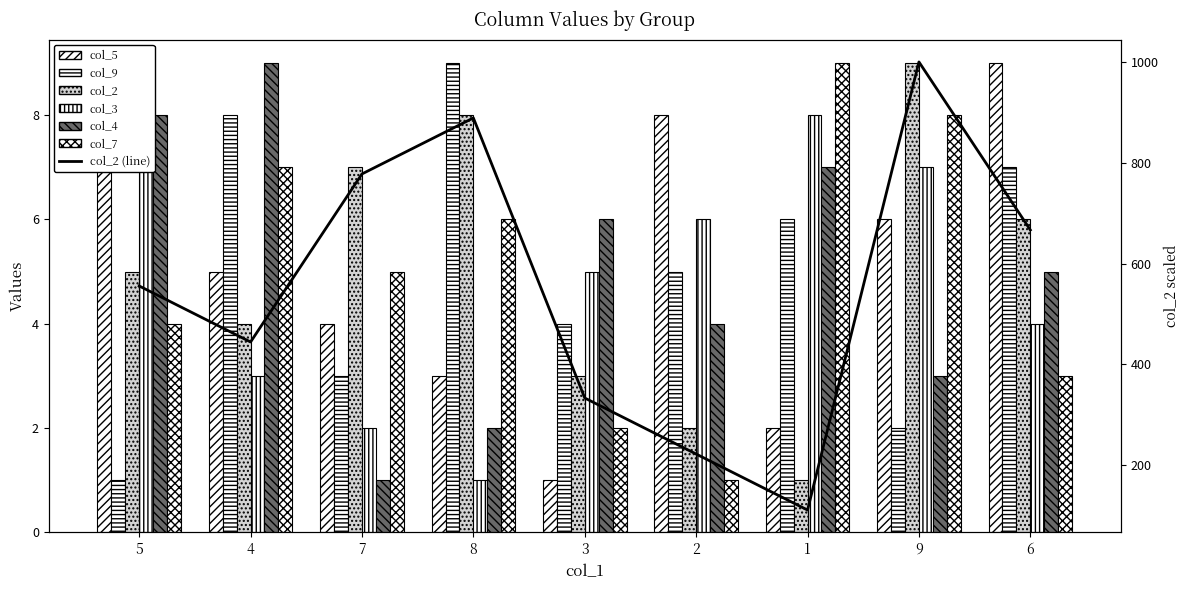

Rank the series at 6 from highest to lowest value.

col_5, col_9, col_2, col_4, col_3, col_7